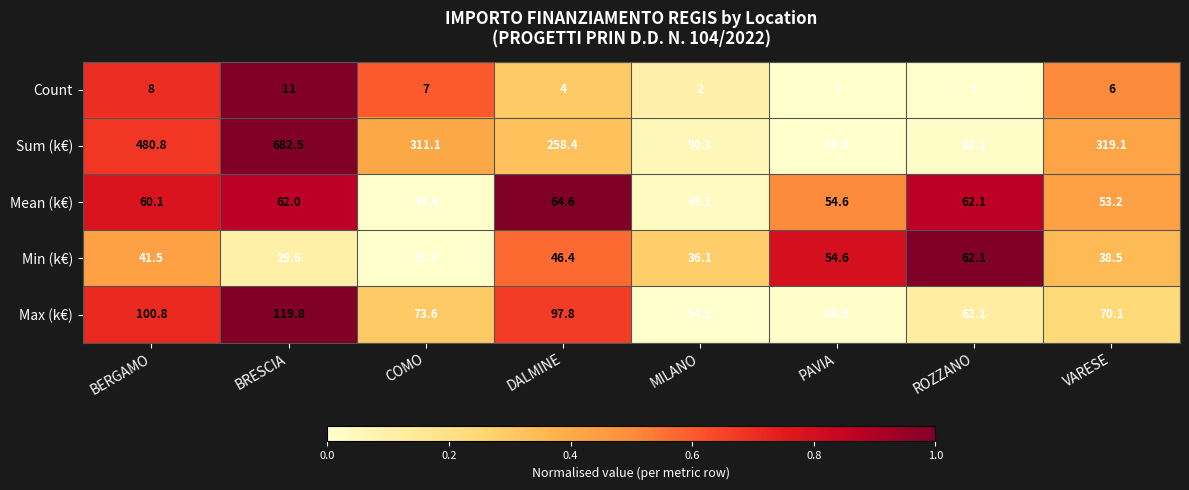

Which series has the largest range (max minus min)?

Sum (k€)